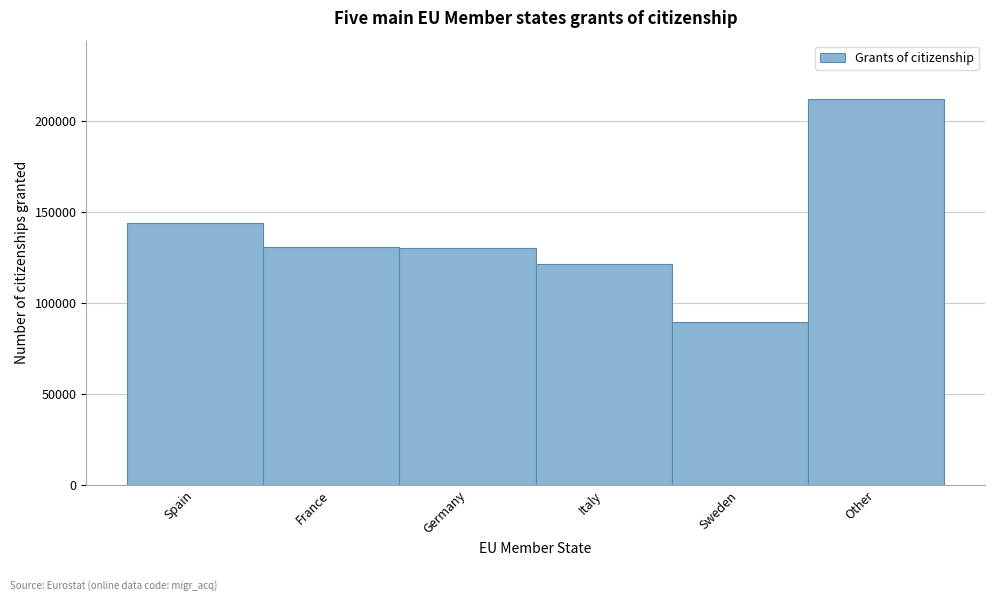

Is it true that the value at Spain is 60423?

False